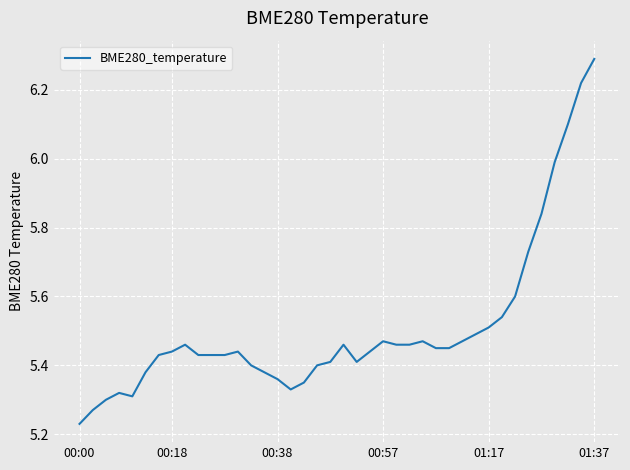

How many distinct data groups are displayed?

1